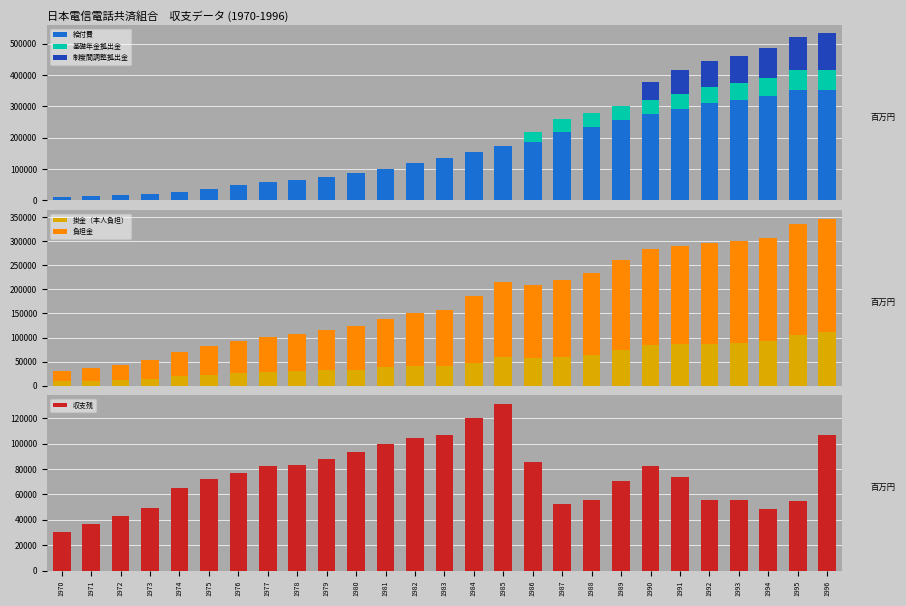

What is the value of the 制度間調整拠出金 bar at the 22nd from the left?

74526